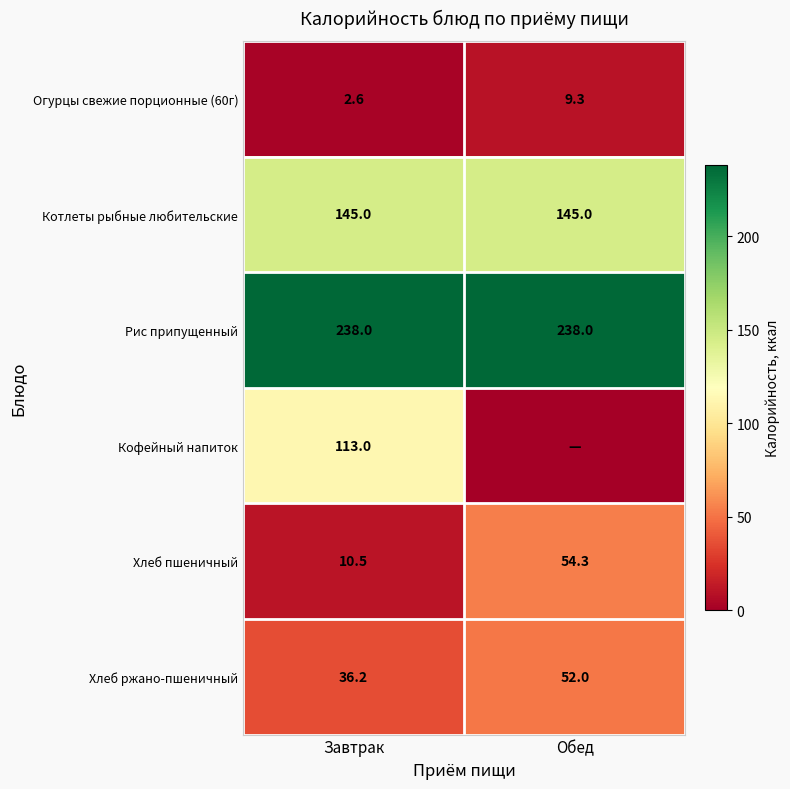

Is the value of Хлеб пшеничный at Завтрак greater than the value of Котлеты рыбные любительские at Завтрак?

No